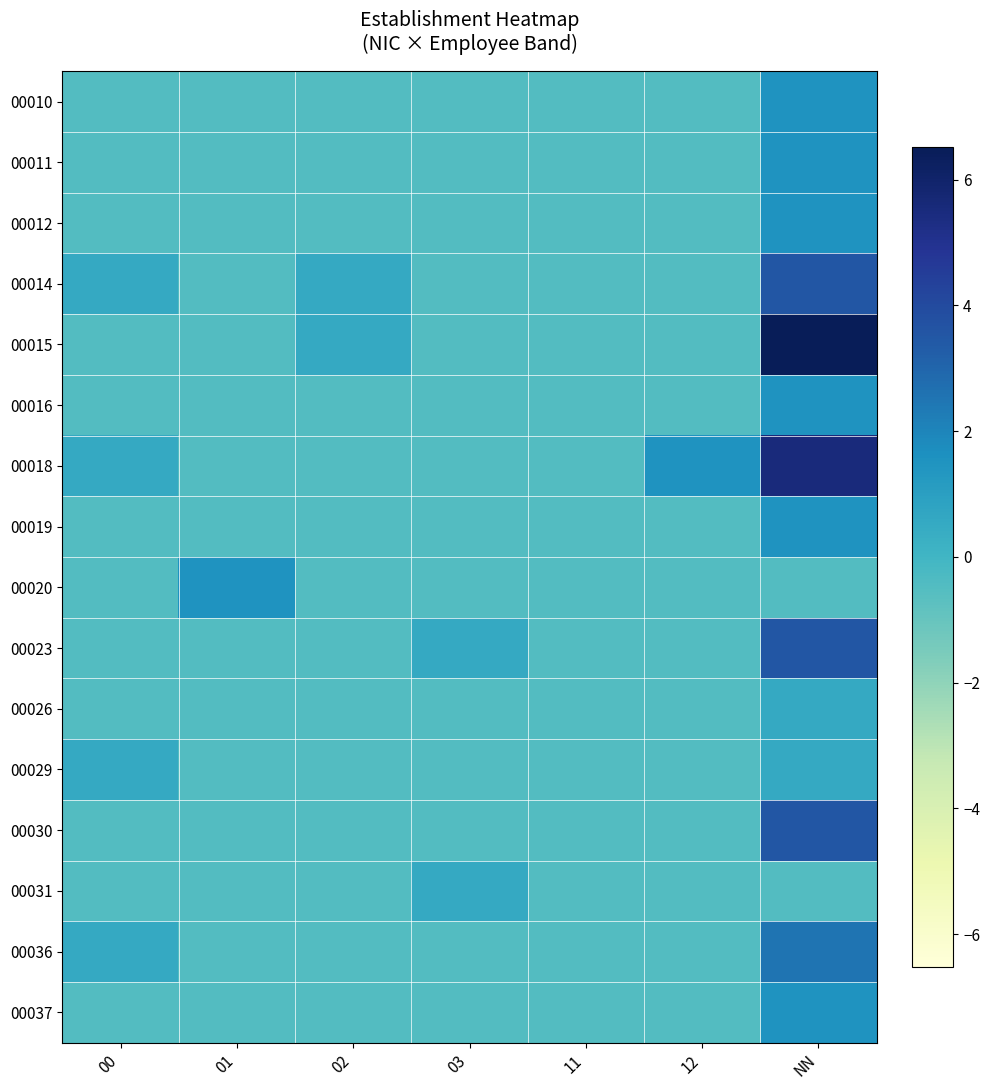

What is the smallest value displayed?

-0.5